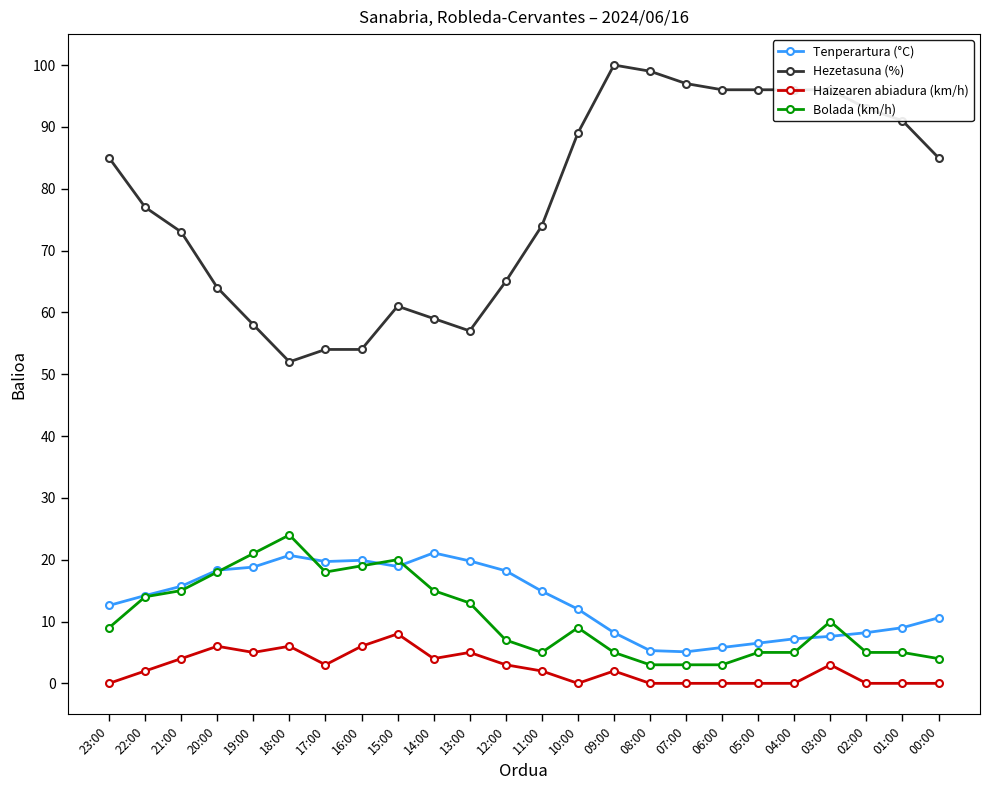

How many series are shown in this chart?

4